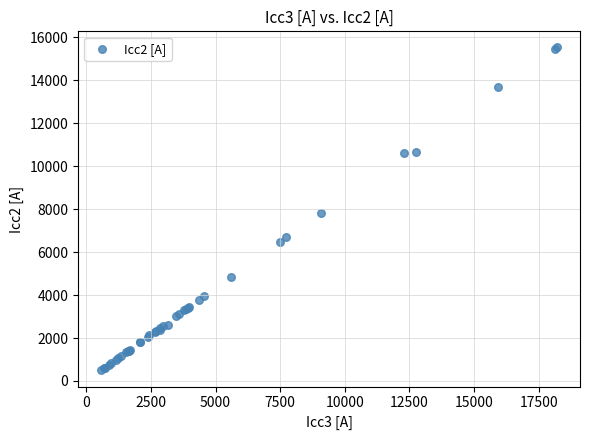

What Y value in the scatter plot is closest to 8011?

7817.9